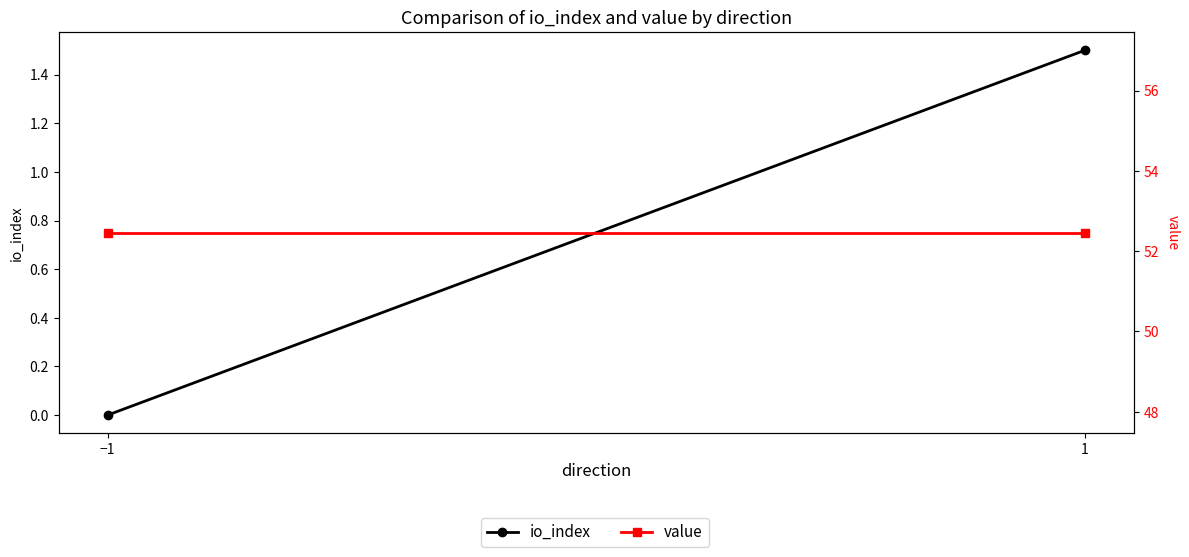

Reading left to right, list all the values displayed in this chart.

io_index: −1=0.0	1=1.5
value: −1=52.5	1=52.5